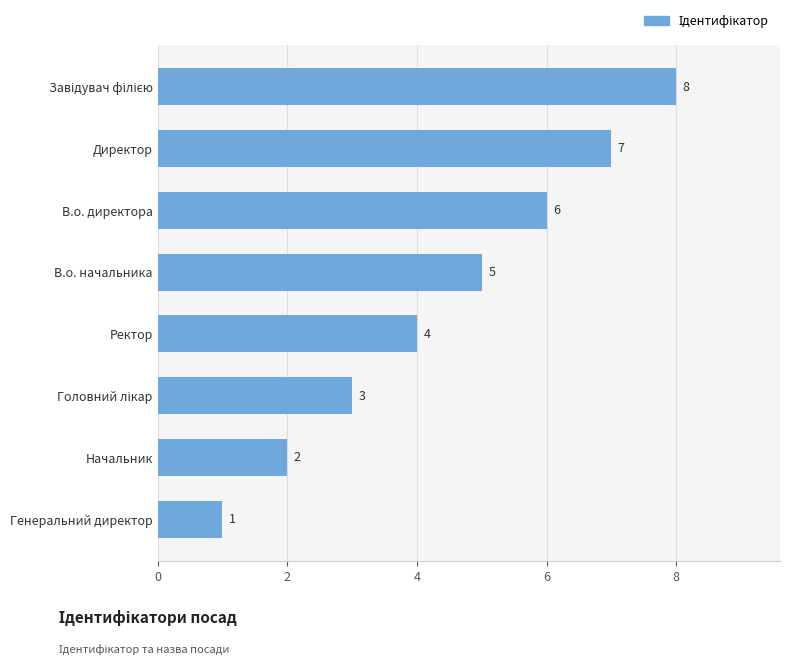

Between Начальник and В.о. начальника, which is larger?

В.о. начальника